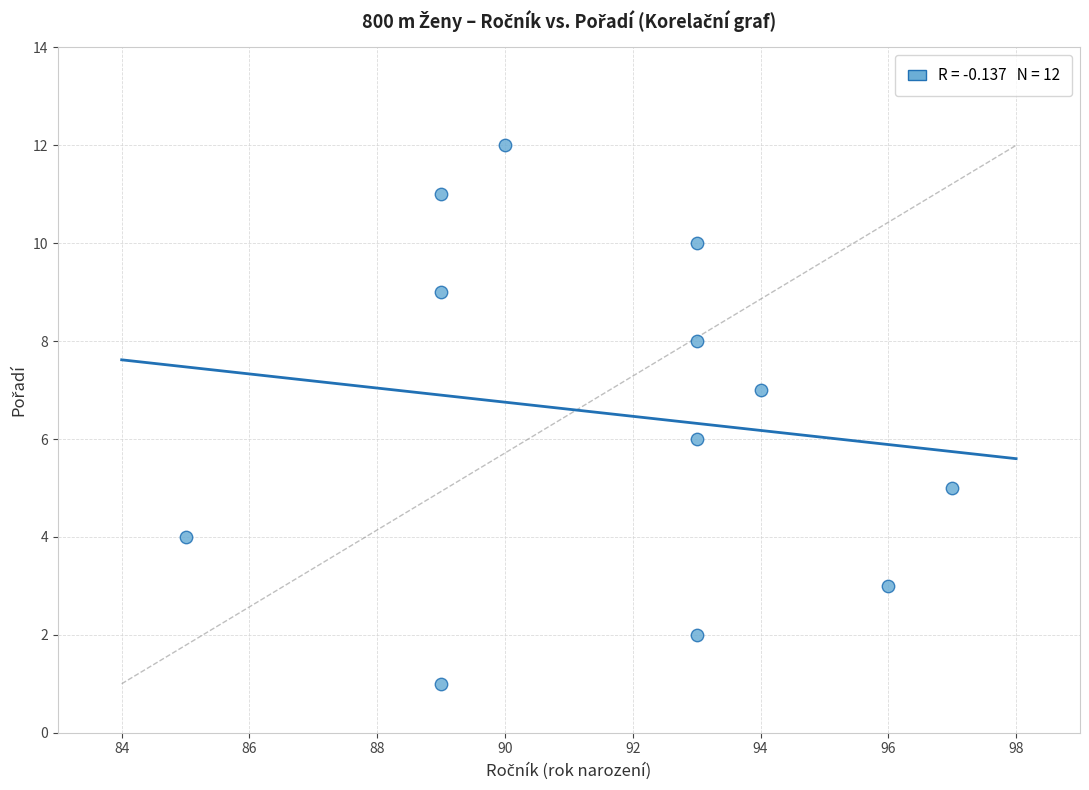

What is the range of Y values (max minus min)?

11